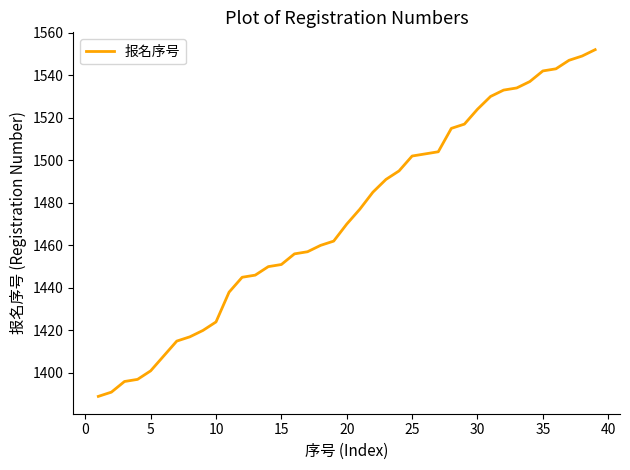

What is the difference between the maximum and minimum values?

163